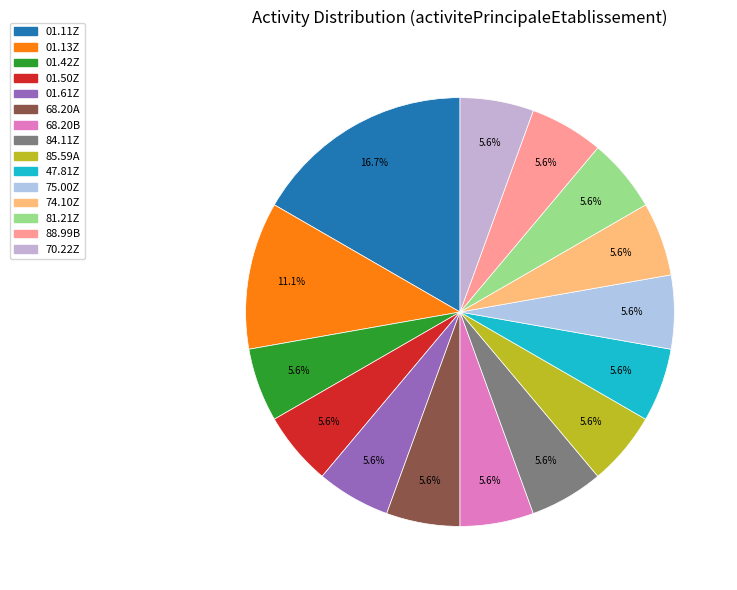

Rank the categories by value from lowest to highest.

01.42Z, 01.50Z, 01.61Z, 68.20A, 68.20B, 84.11Z, 85.59A, 47.81Z, 75.00Z, 74.10Z, 81.21Z, 88.99B, 70.22Z, 01.13Z, 01.11Z